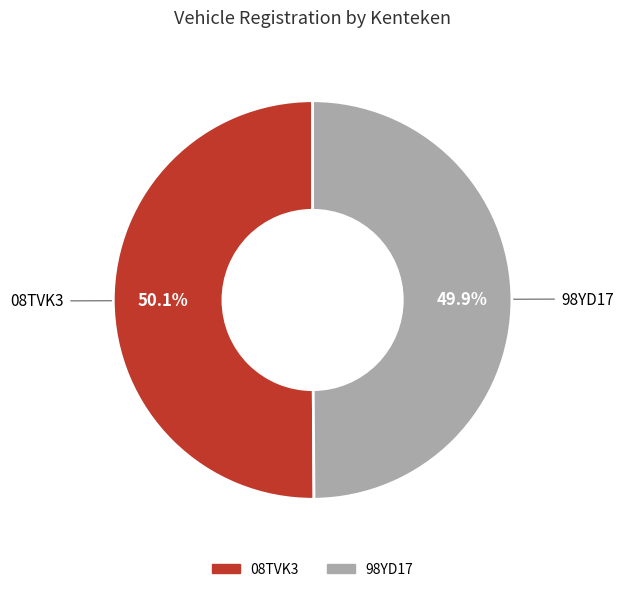

What percentage is NOT represented by 98YD17?

50.1%